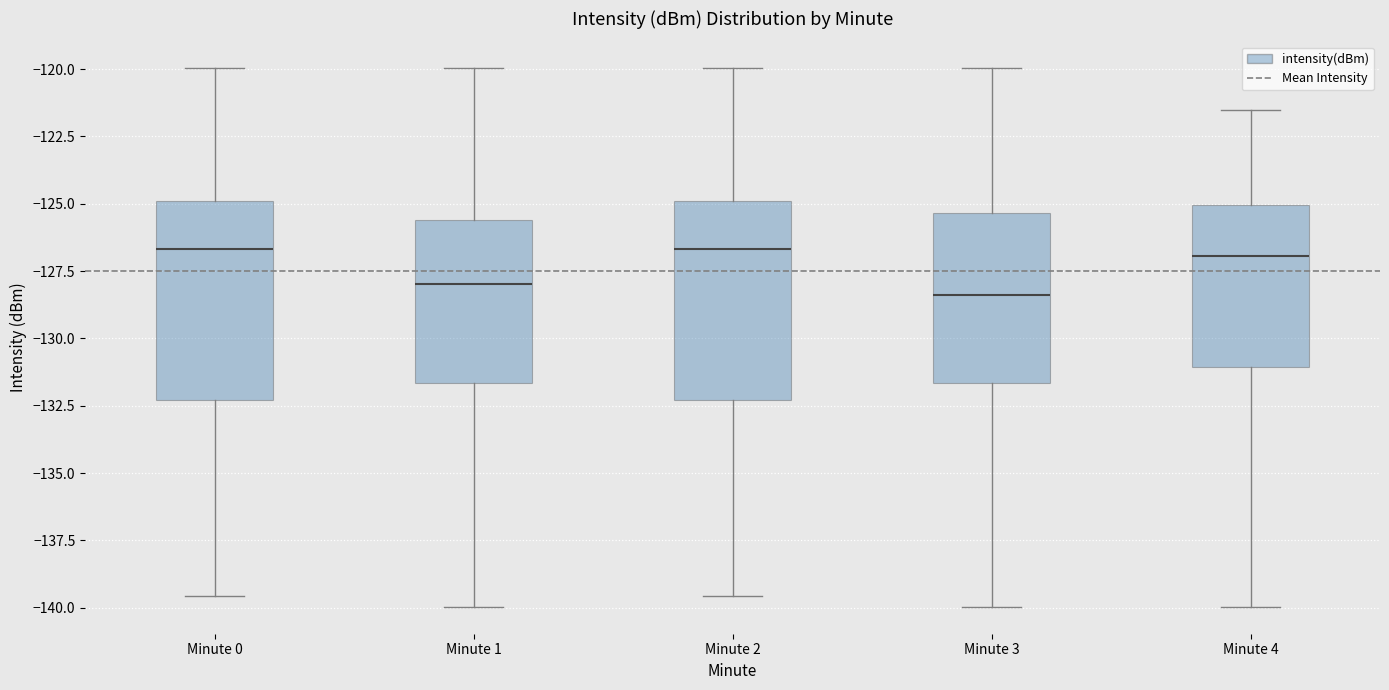

Where does the lower whisker of the box for Minute 1 end on the y-axis? The values are not printed on the chart, so give them approximately, as read against the axis.

-140.0